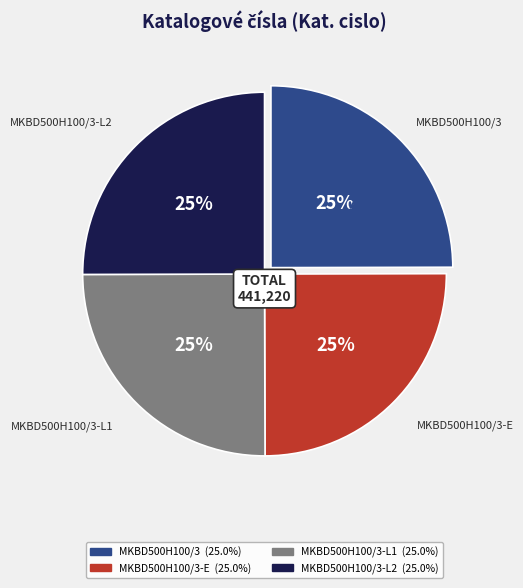

Is there a majority slice in this chart?

No